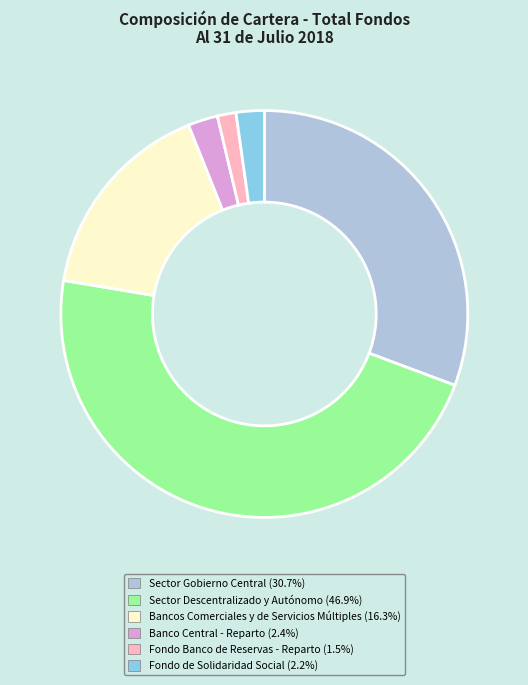

Combined, do Sector Descentralizado y Autónomo and Fondo Banco de Reservas - Reparto account for over 50%?

No